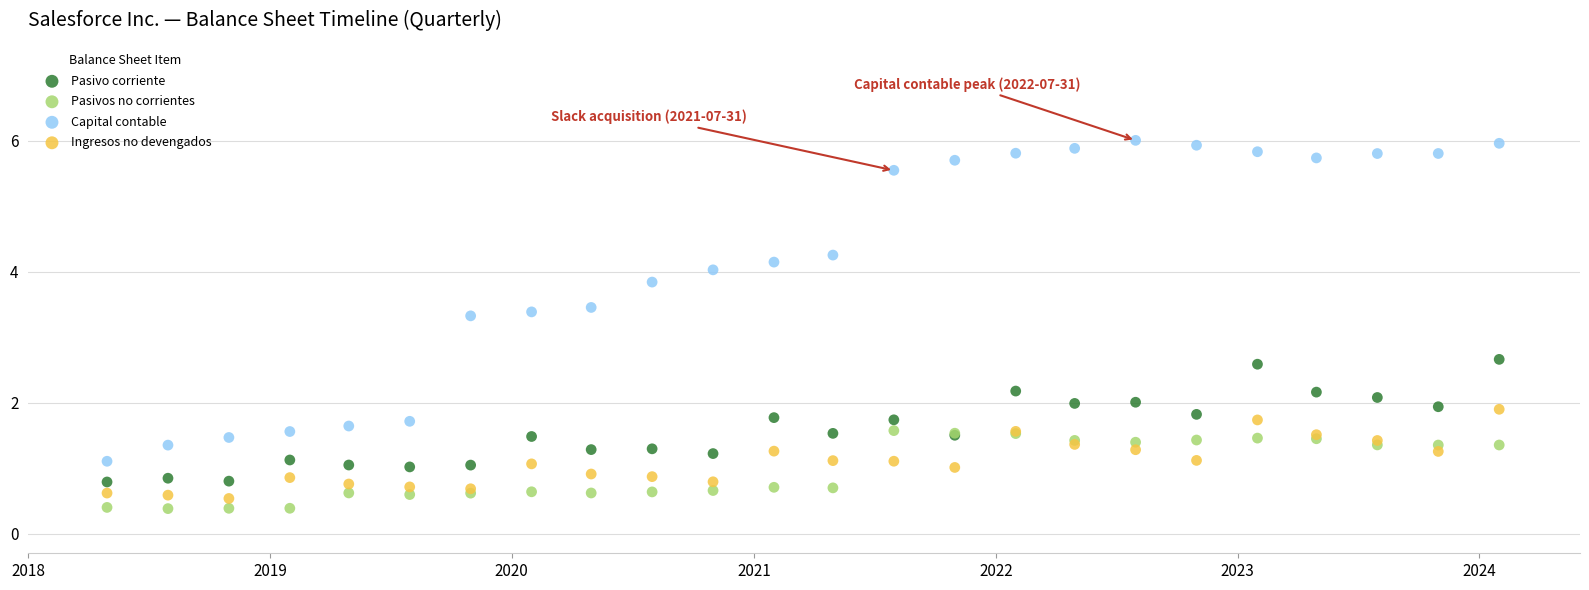

Which series reaches the maximum Y coordinate?

Capital contable